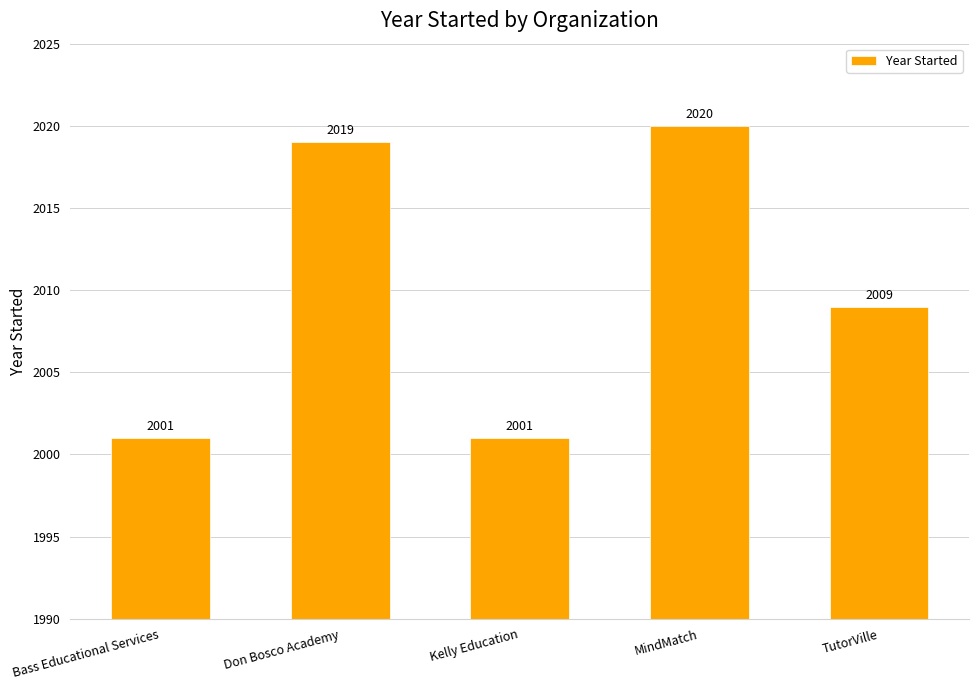

How many distinct data groups are displayed?

1